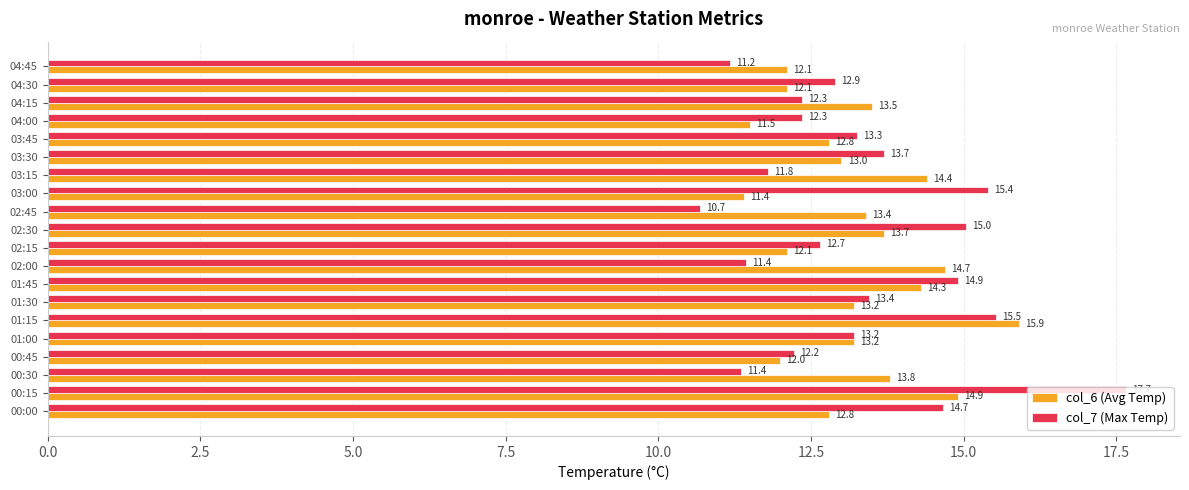

What is the minimum value shown in the chart?

10.7